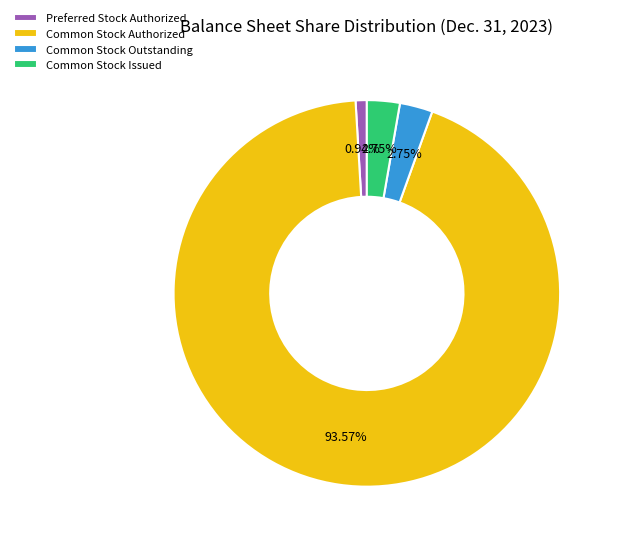

Is the sum of Common Stock Issued and Common Stock Outstanding greater than half?

No